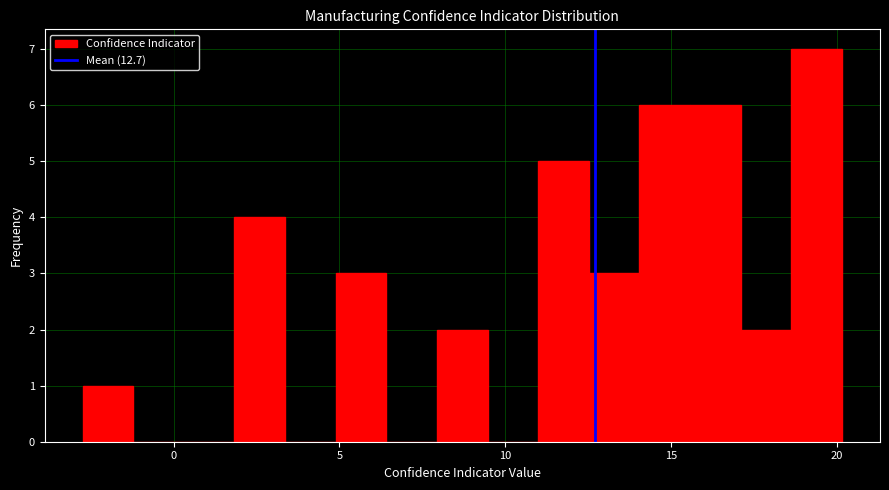

Read against the x-axis, roughly where is the centre of the tallest bar?

19.5